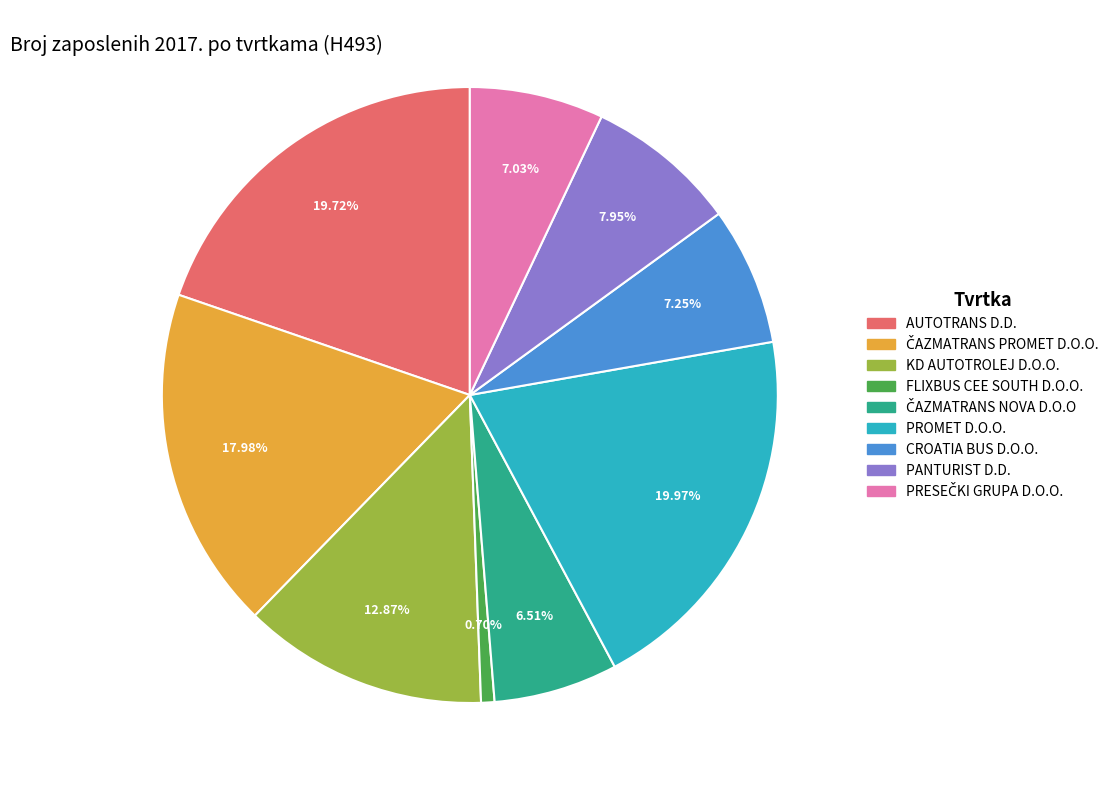

Combined, do FLIXBUS CEE SOUTH D.O.O. and AUTOTRANS D.D. account for over 50%?

No